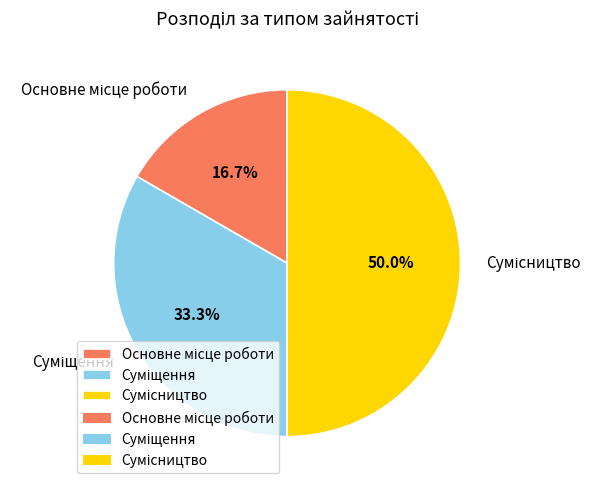

What percentage is NOT represented by Основне місце роботи?

83.3%